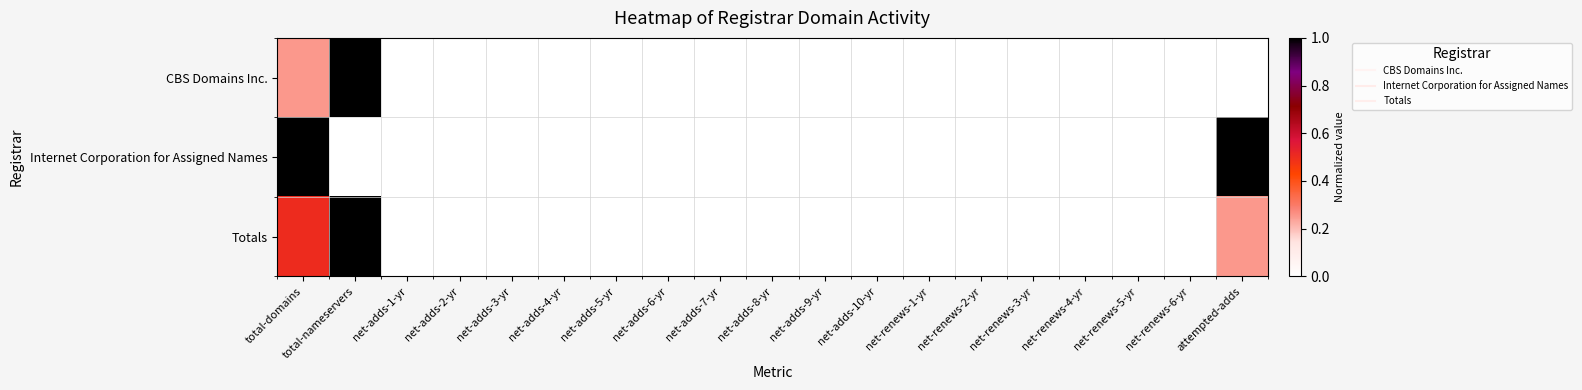

Reading left to right, extract all data points from this chart.

CBS Domains Inc.: total-domains=0.2	total-nameservers=1.0	net-adds-1-yr=0.0	net-adds-2-yr=0.0	net-adds-3-yr=0.0	net-adds-4-yr=0.0	net-adds-5-yr=0.0	net-adds-6-yr=0.0	net-adds-7-yr=0.0	net-adds-8-yr=0.0	net-adds-9-yr=0.0	net-adds-10-yr=0.0	net-renews-1-yr=0.0	net-renews-2-yr=0.0	net-renews-3-yr=0.0	net-renews-4-yr=0.0	net-renews-5-yr=0.0	net-renews-6-yr=0.0	attempted-adds=0.0
Internet Corporation for Assigned Names: total-domains=1.0	total-nameservers=0.0	net-adds-1-yr=0.0	net-adds-2-yr=0.0	net-adds-3-yr=0.0	net-adds-4-yr=0.0	net-adds-5-yr=0.0	net-adds-6-yr=0.0	net-adds-7-yr=0.0	net-adds-8-yr=0.0	net-adds-9-yr=0.0	net-adds-10-yr=0.0	net-renews-1-yr=0.0	net-renews-2-yr=0.0	net-renews-3-yr=0.0	net-renews-4-yr=0.0	net-renews-5-yr=0.0	net-renews-6-yr=0.0	attempted-adds=1.0
Totals: total-domains=0.5	total-nameservers=1.0	net-adds-1-yr=0.0	net-adds-2-yr=0.0	net-adds-3-yr=0.0	net-adds-4-yr=0.0	net-adds-5-yr=0.0	net-adds-6-yr=0.0	net-adds-7-yr=0.0	net-adds-8-yr=0.0	net-adds-9-yr=0.0	net-adds-10-yr=0.0	net-renews-1-yr=0.0	net-renews-2-yr=0.0	net-renews-3-yr=0.0	net-renews-4-yr=0.0	net-renews-5-yr=0.0	net-renews-6-yr=0.0	attempted-adds=0.2